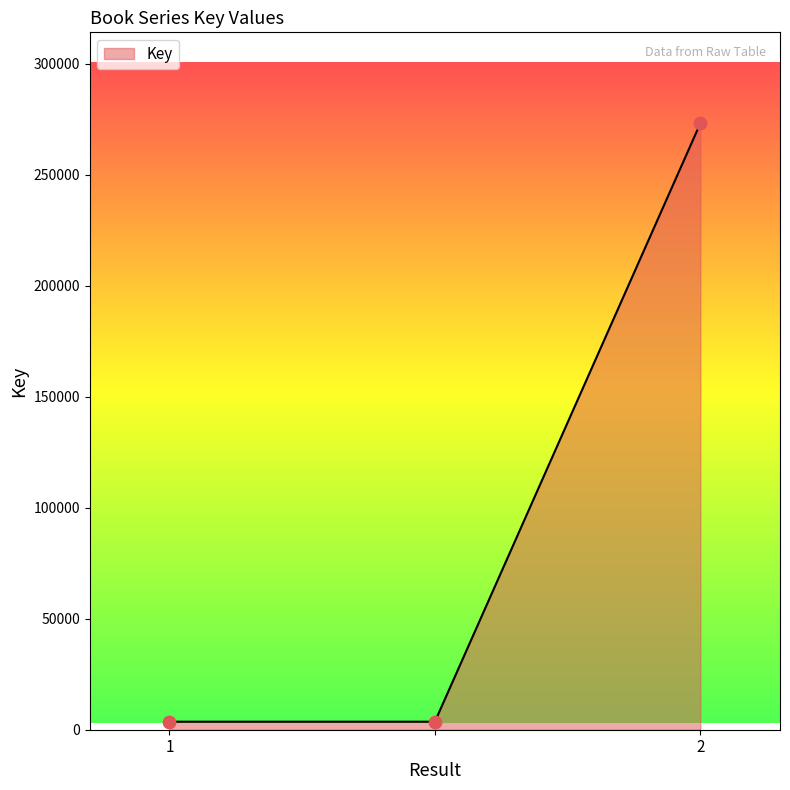

What is the sum of all values?

280471